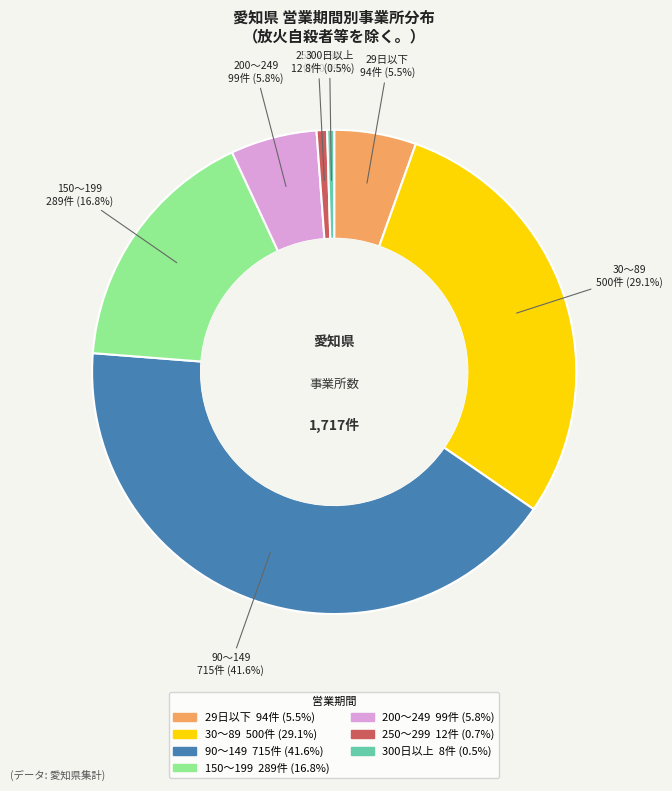

Between 150～199 and 90～149, which is larger?

90～149